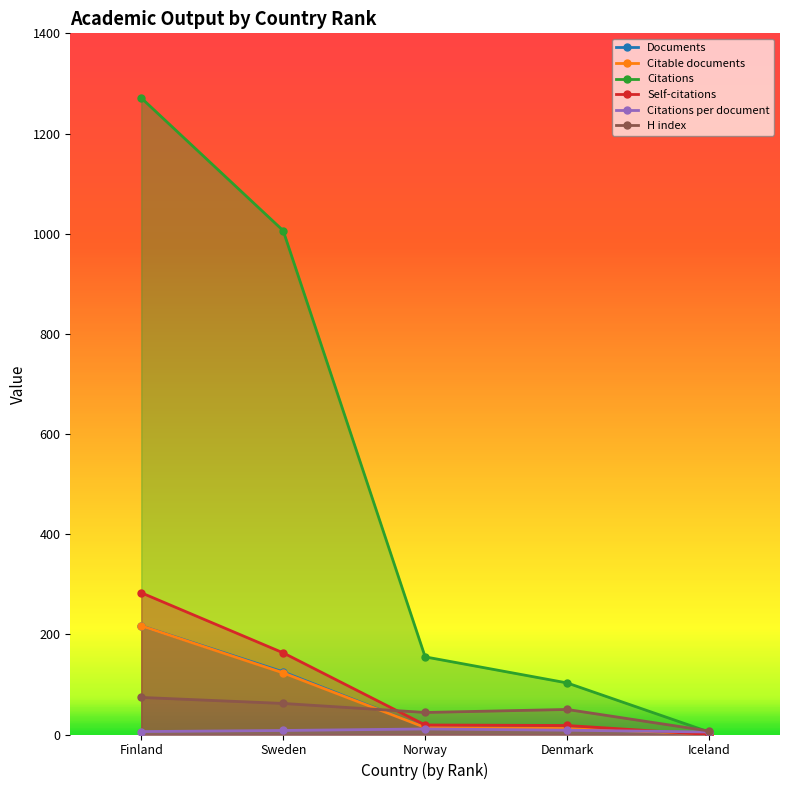

Which series has the largest total across all categories?

Citations